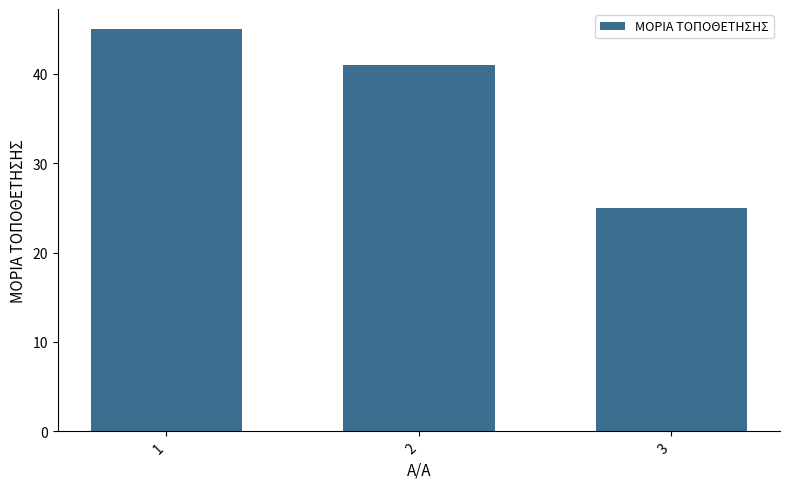

List the labels in order of value, smallest first.

3, 2, 1